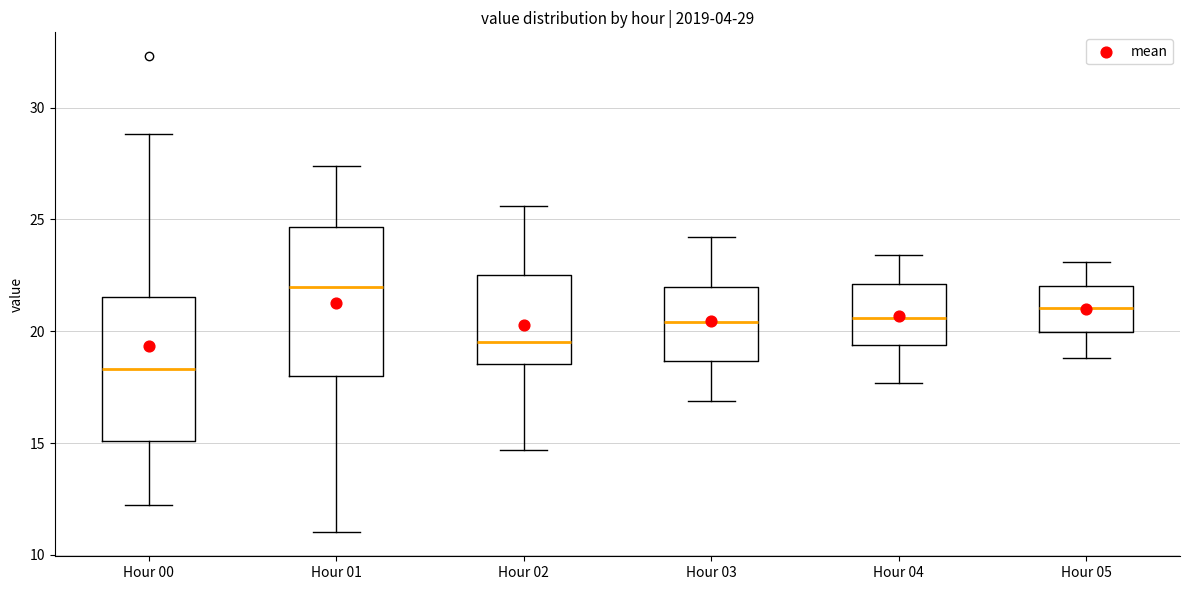

Which box's median line is the highest?

Hour 01